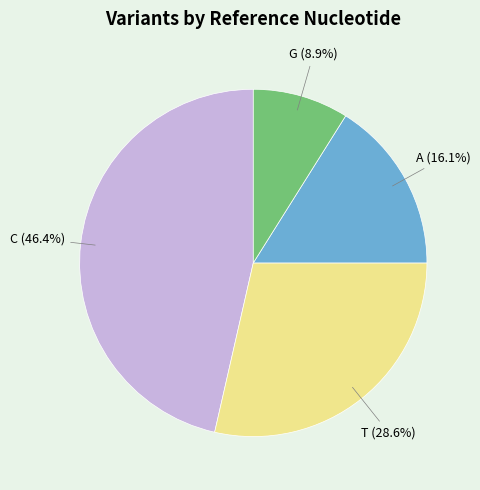

What is the largest slice in the pie chart?

C